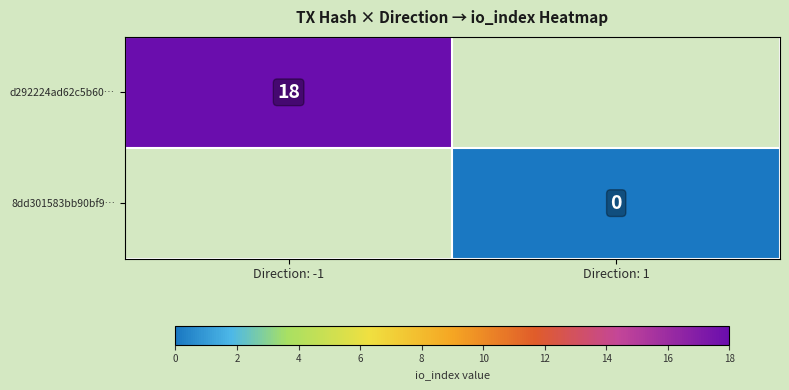

Count the number of data series in this chart.

2